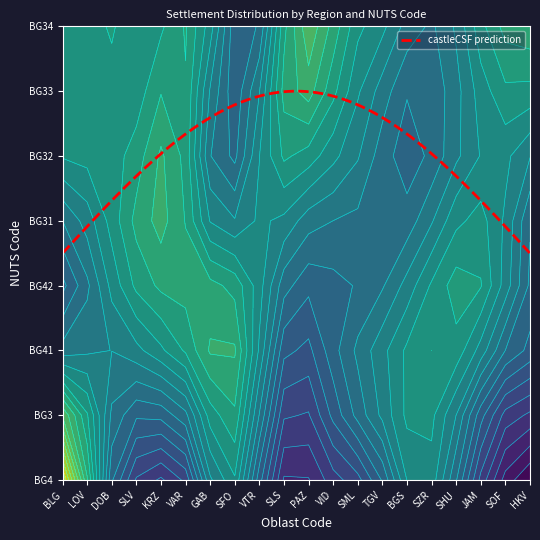

What is the maximum value shown in the chart?

12